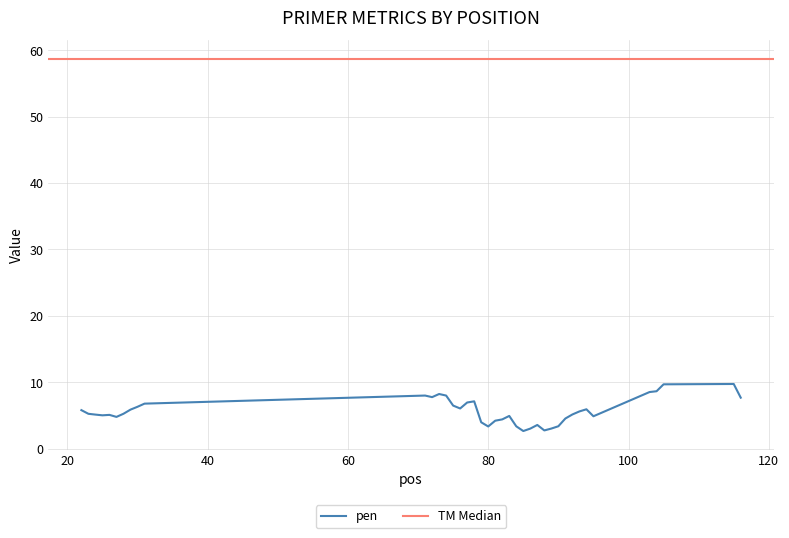

What is the highest value of the pen series?

9.7